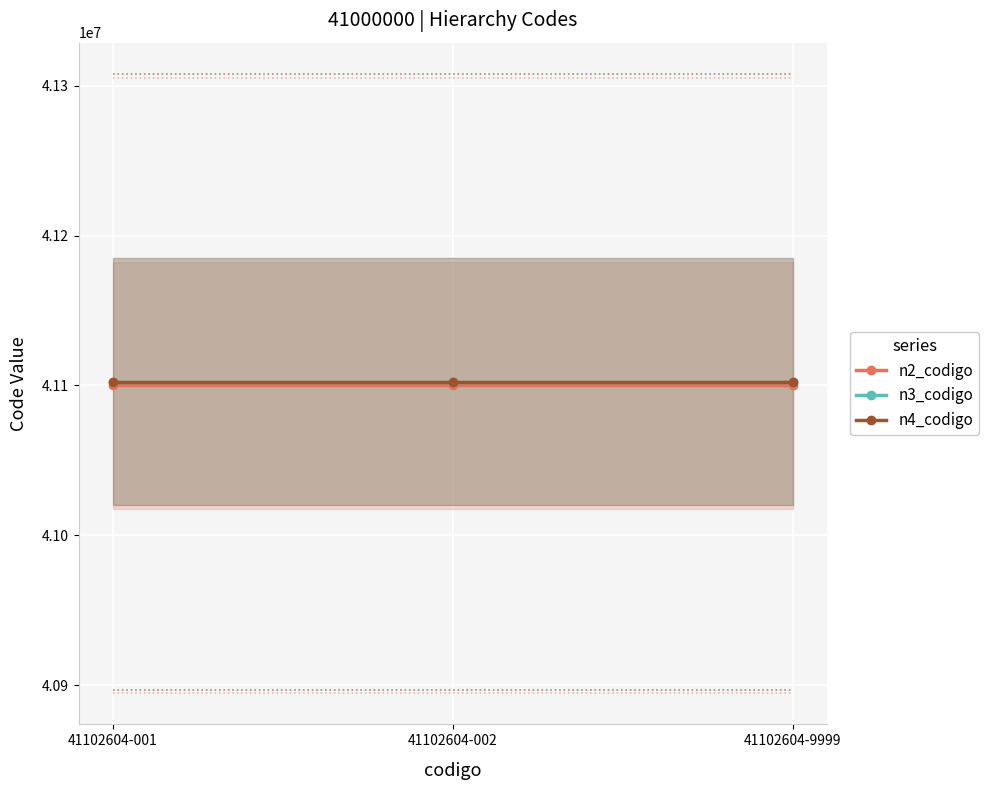

Which has a higher value, 41102604-002 or 41102604-9999?

41102604-002